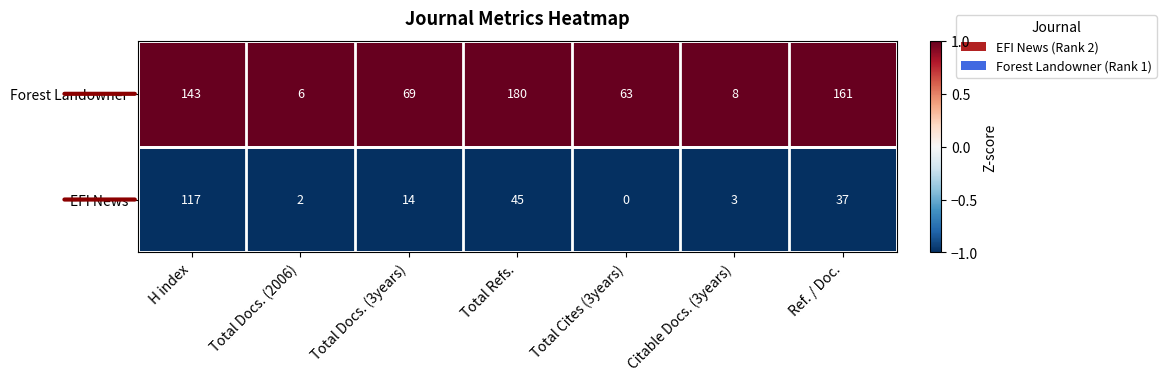

Where is Forest Landowner nearest to the value 93?

Total Docs. (3years)